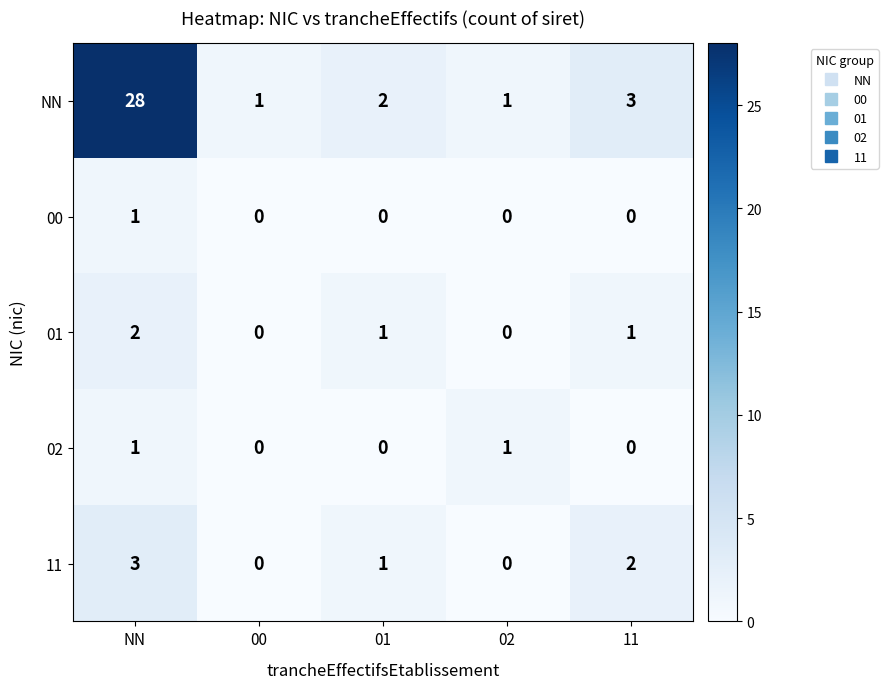

Where is NN nearest to the value 14?

11